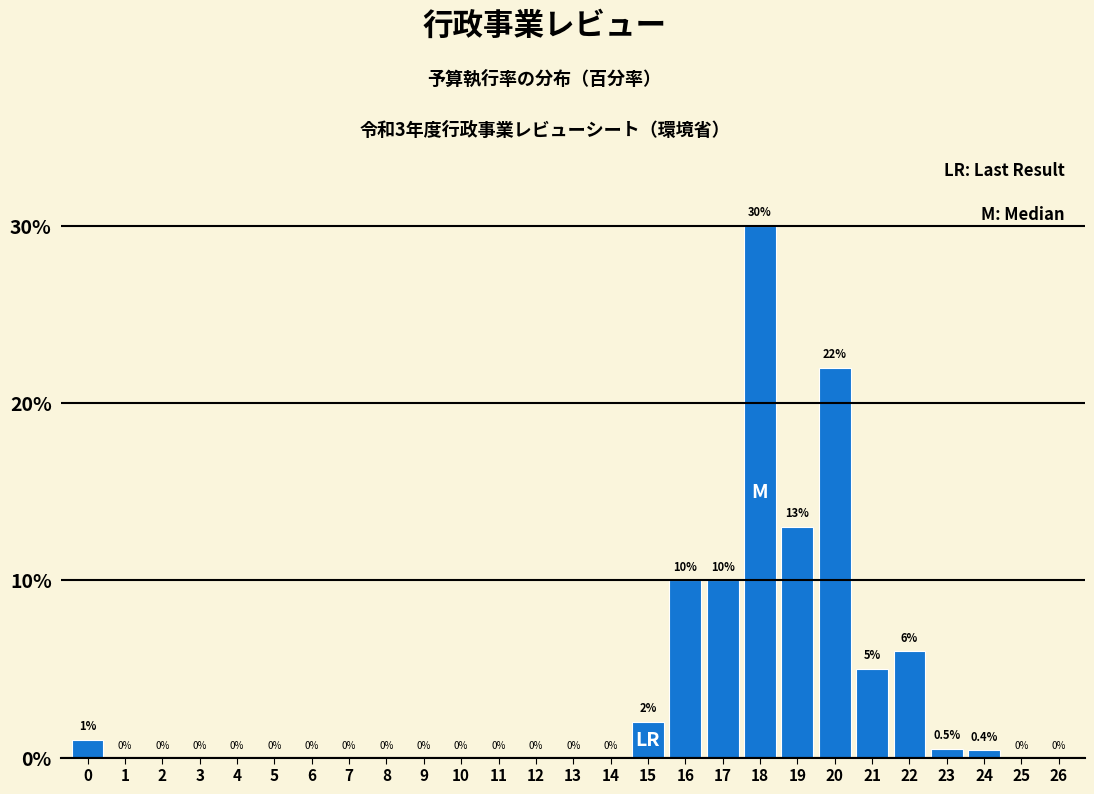

Reading left to right, list all the values displayed in this chart.

0=1.0	1=0.0	2=0.0	3=0.0	4=0.0	5=0.0	6=0.0	7=0.0	8=0.0	9=0.0	10=0.0	11=0.0	12=0.0	13=0.0	14=0.0	15=2.0	16=10.0	17=10.0	18=30.0	19=13.0	20=22.0	21=5.0	22=6.0	23=0.5	24=0.4	25=0.0	26=0.0